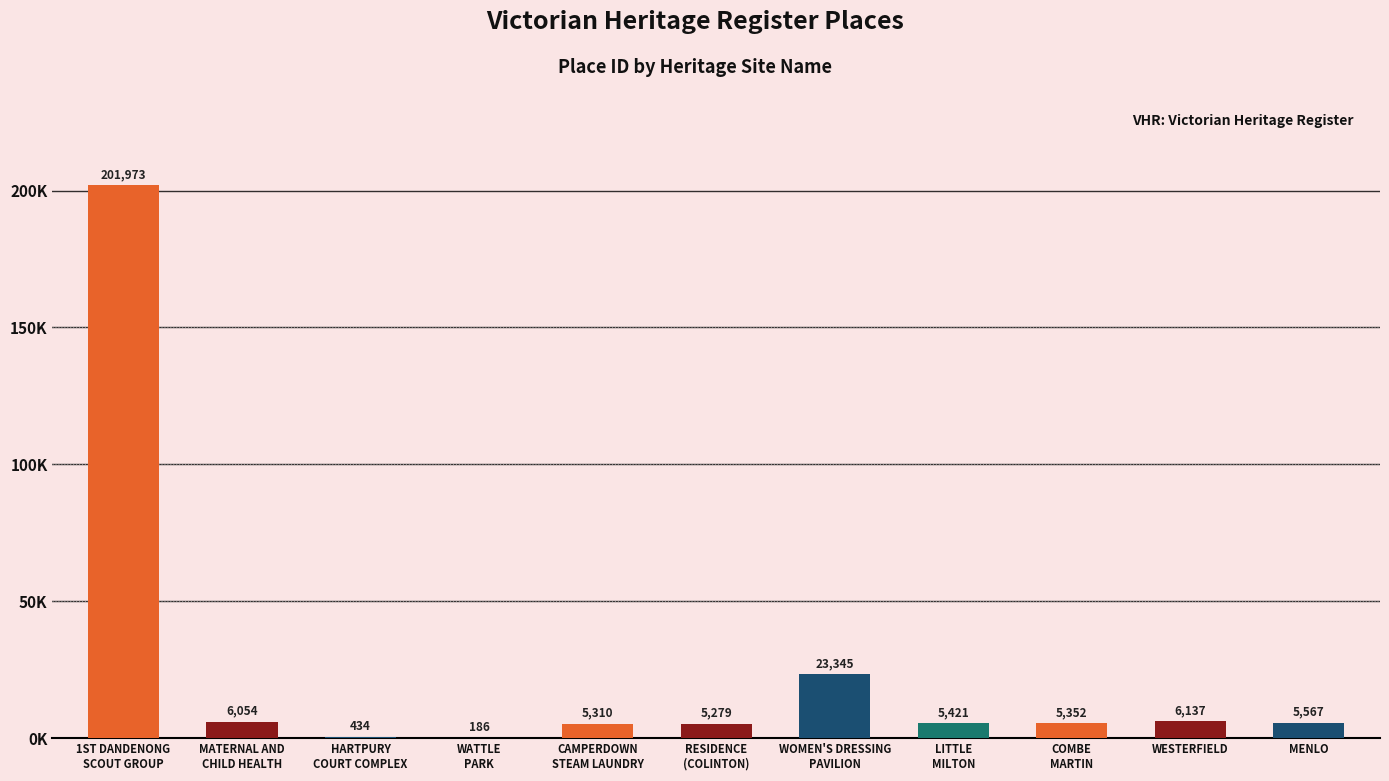

What is the approximate value at WOMEN'S DRESSING
PAVILION, to the nearest 50?

23350